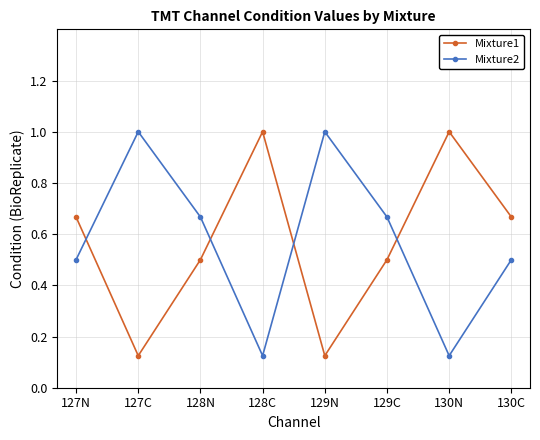

The Mixture1 series shows 0.0 at 129N. True or false?

False